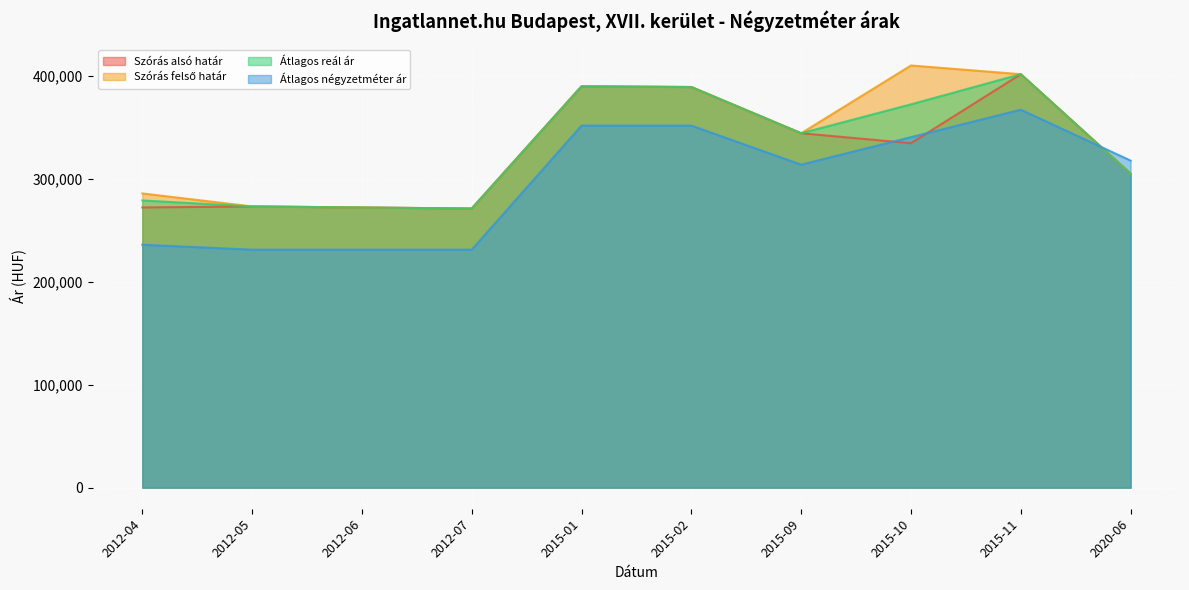

What is the label of the 10th point from the right?

2012-04